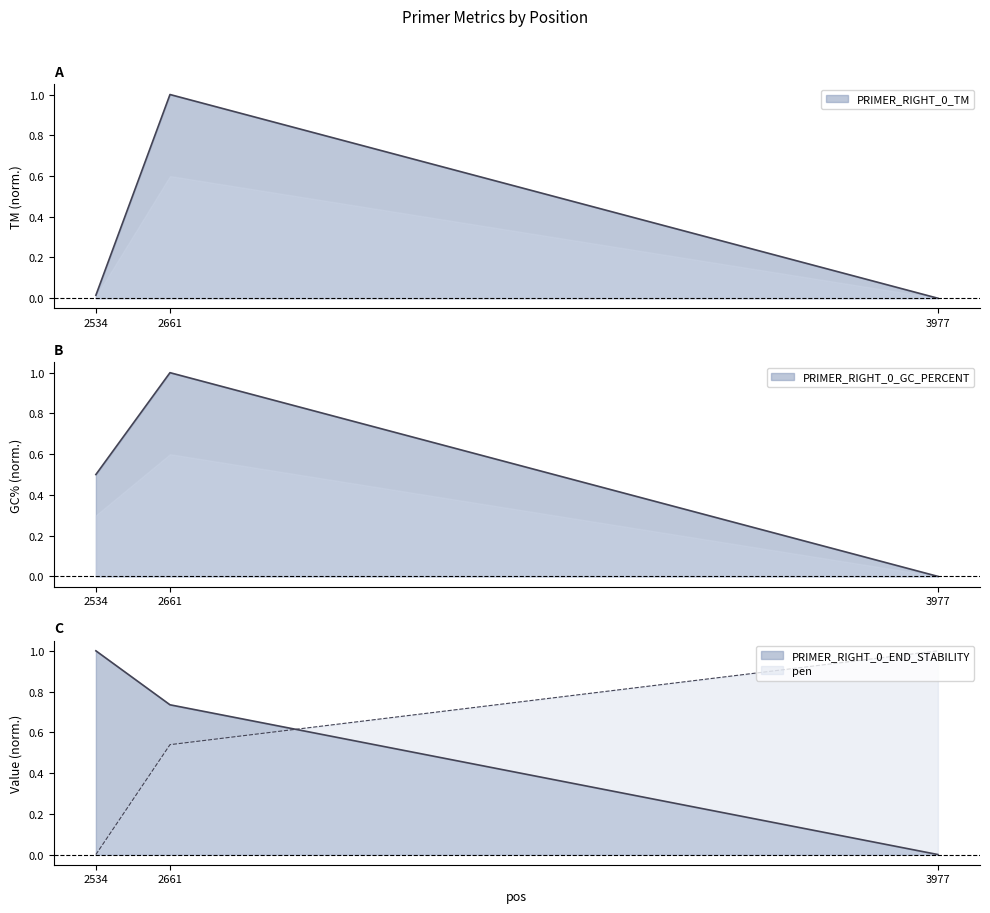

Count the pen values in the range 0 to 1.

3